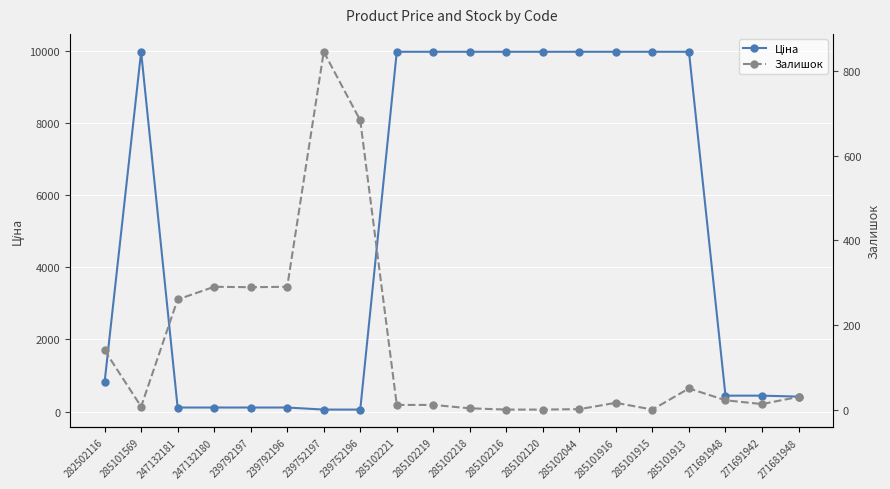

How many values in the Залишок series are below 22?

10